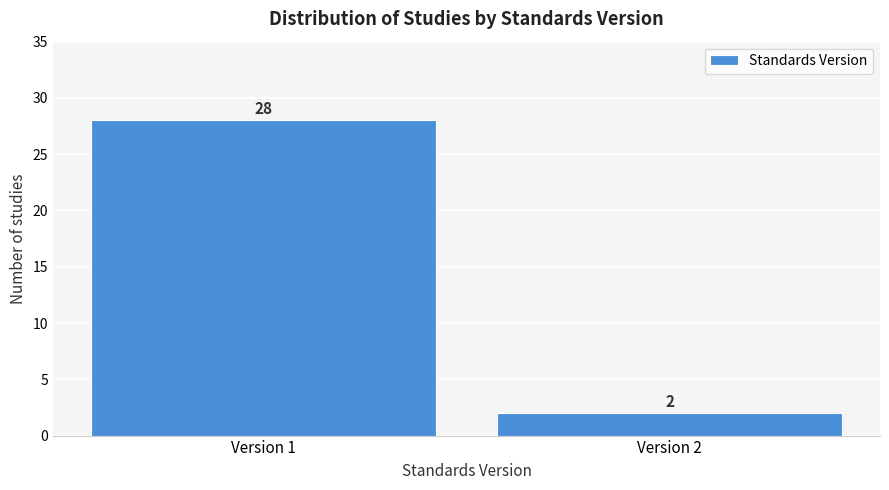

Reading right to left, list all the values displayed in this chart.

2	28